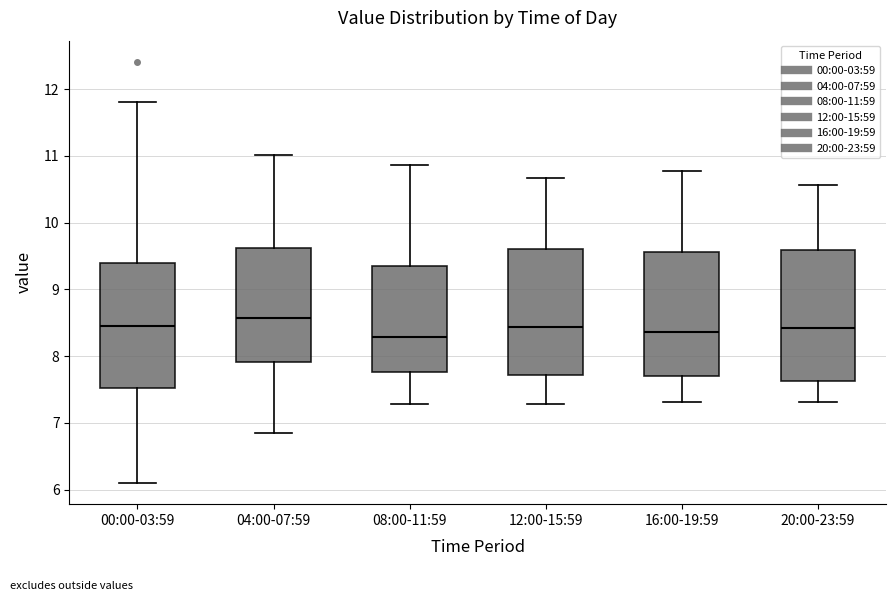

Which box has the highest median line?

04:00-07:59